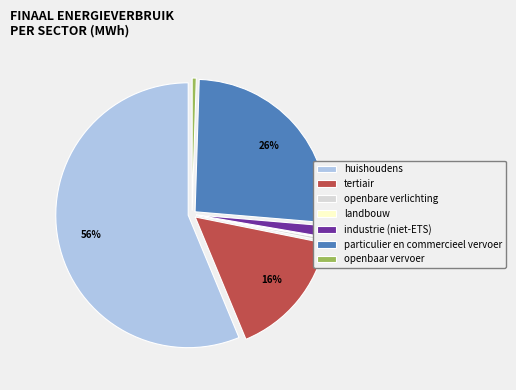

Is there a majority slice in this chart?

Yes